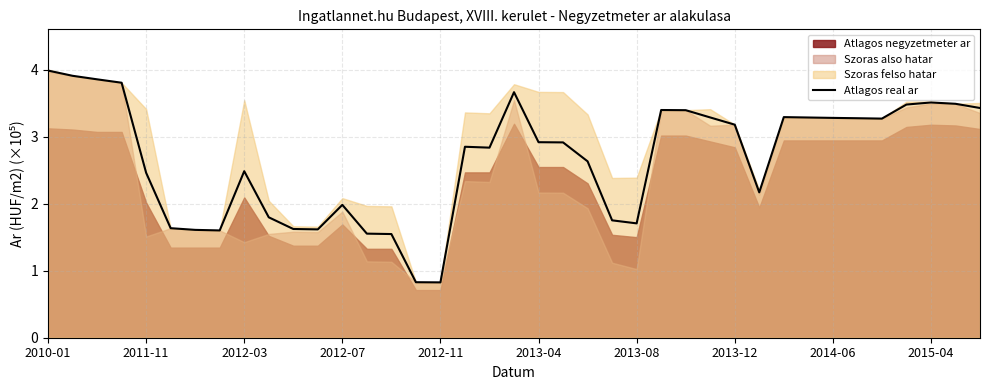

Reading left to right, what are all the values shown in this chart?

4.0	3.9	3.9	3.8	2.5	1.6	1.6	1.6	2.5	1.8	1.6	1.6	2.0	1.6	1.5	0.8	0.8	2.9	2.8	3.7	2.9	2.9	2.6	1.8	1.7	3.4	3.4	3.3	3.2	2.2	3.3	3.3	3.3	3.3	3.3	3.5	3.5	3.5	3.4